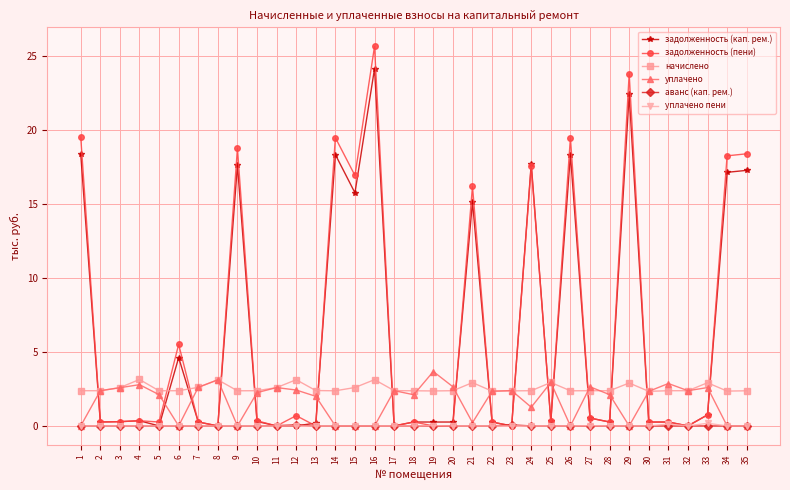

At how many categories does at least one series exceed 10?

11